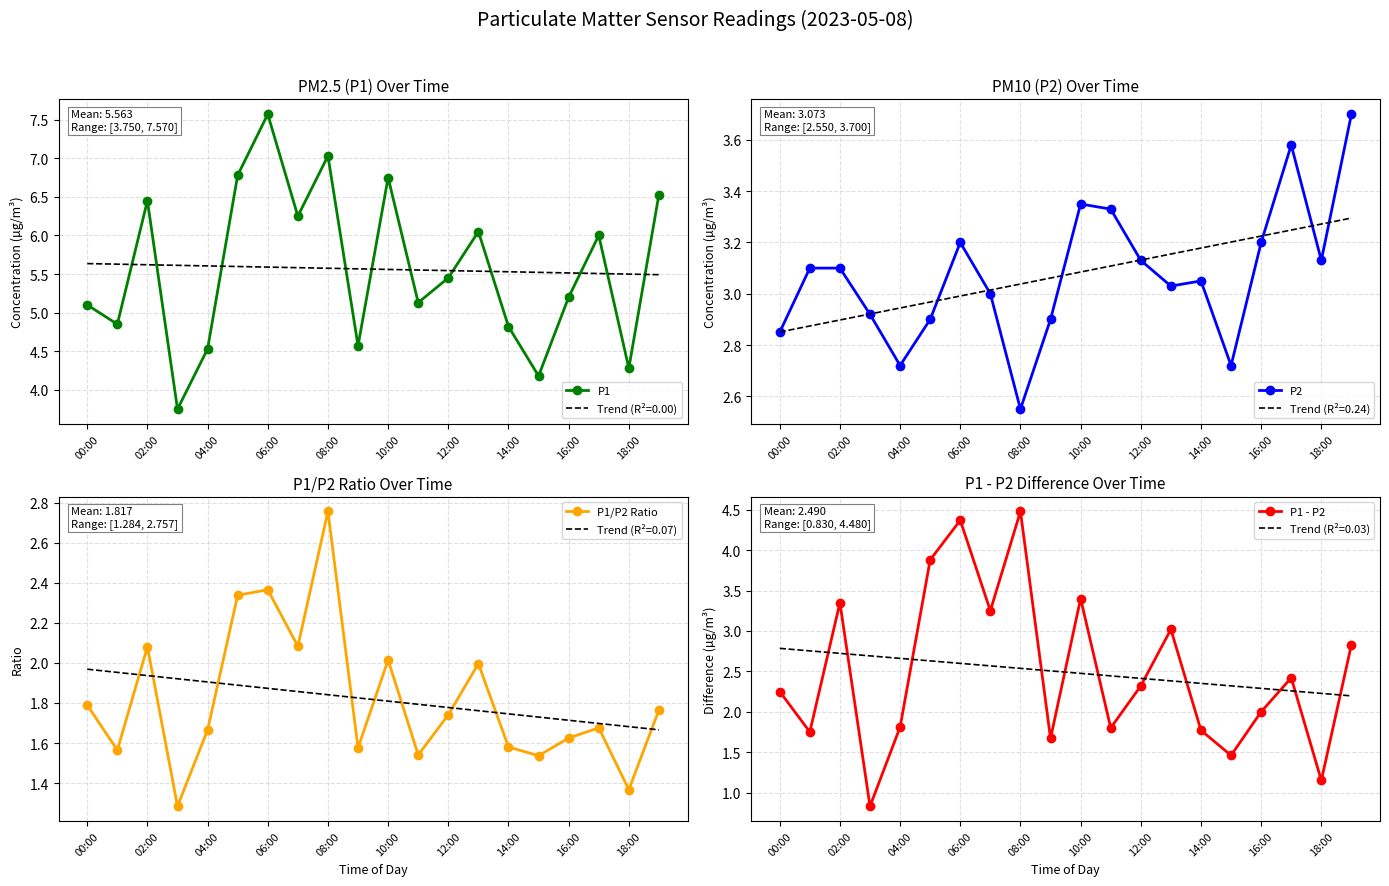

What is the sum of all P1 values?

111.3